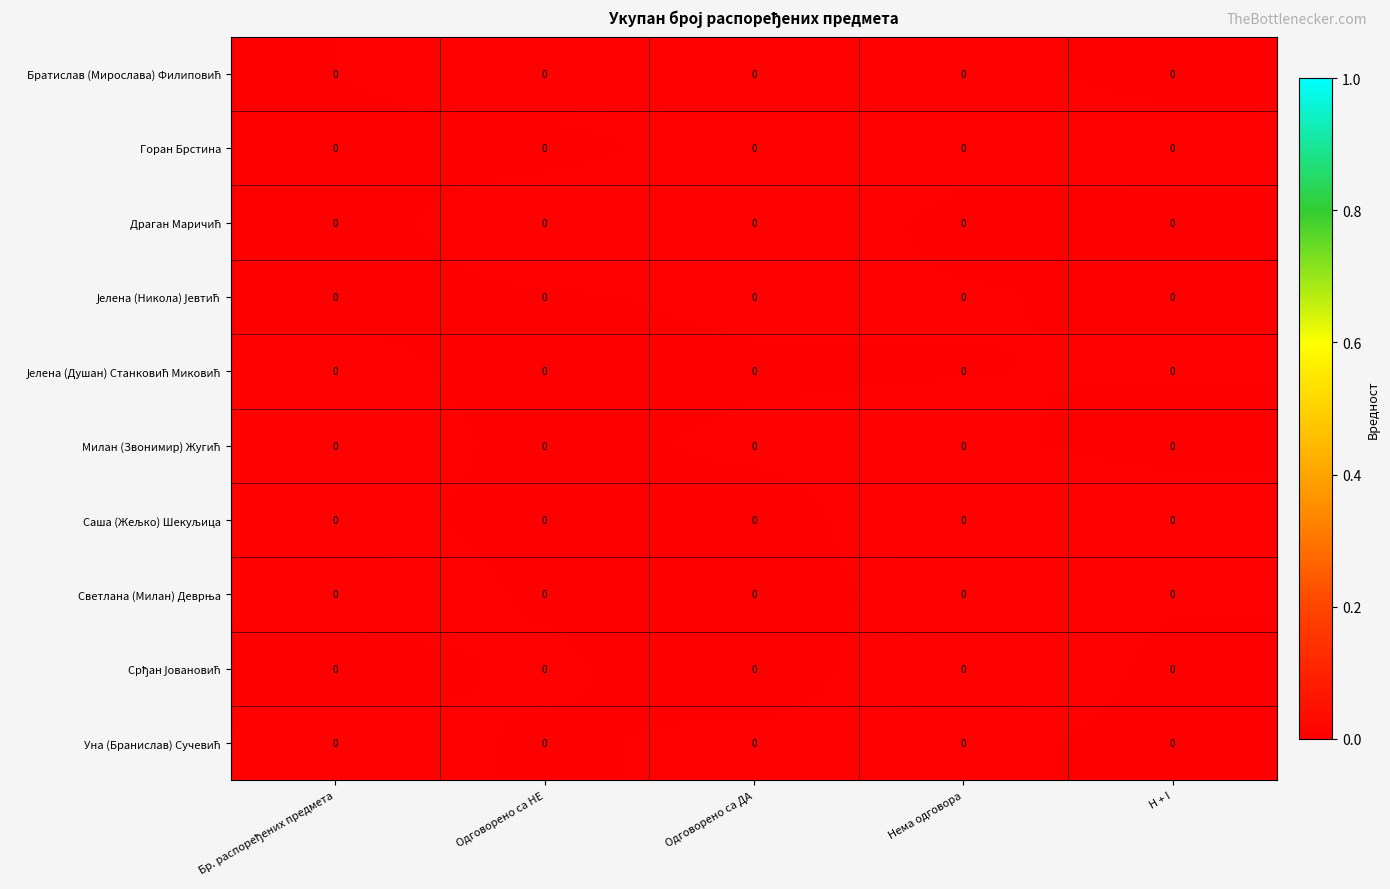

Which has a higher value, Одговорено са ДА or Нема одговора?

Одговорено са ДА